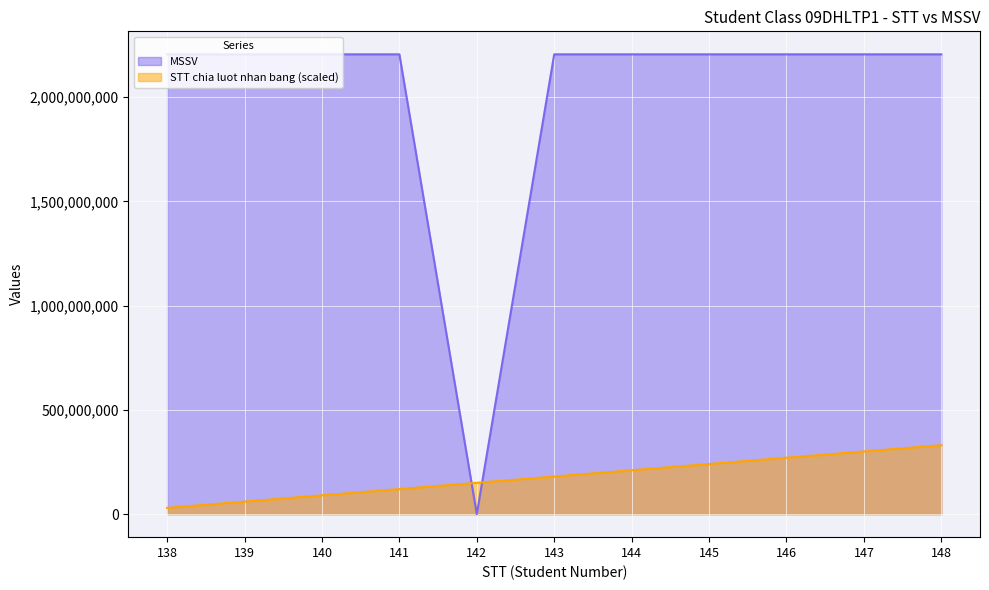

What is the approximate value of STT chia luot nhan bang at 143?

180424640.1